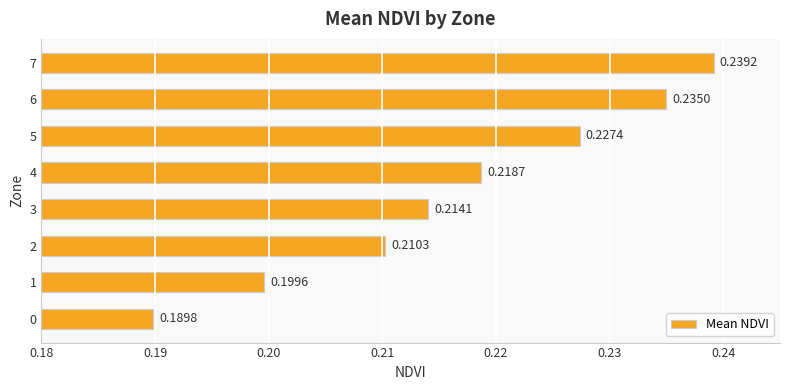

Rank the categories by value from lowest to highest.

0, 1, 2, 3, 4, 5, 6, 7